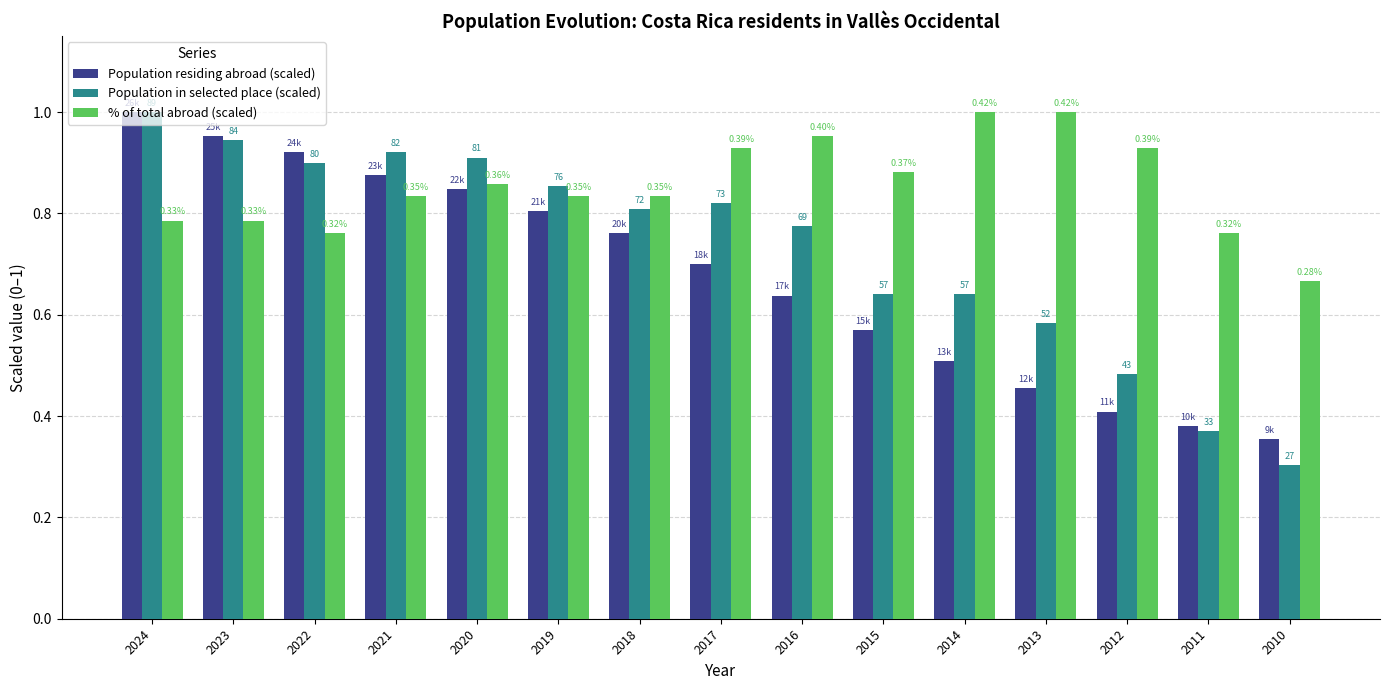

Between 2017 and 2011, which series saw the biggest shift?

Population in selected place (scaled)